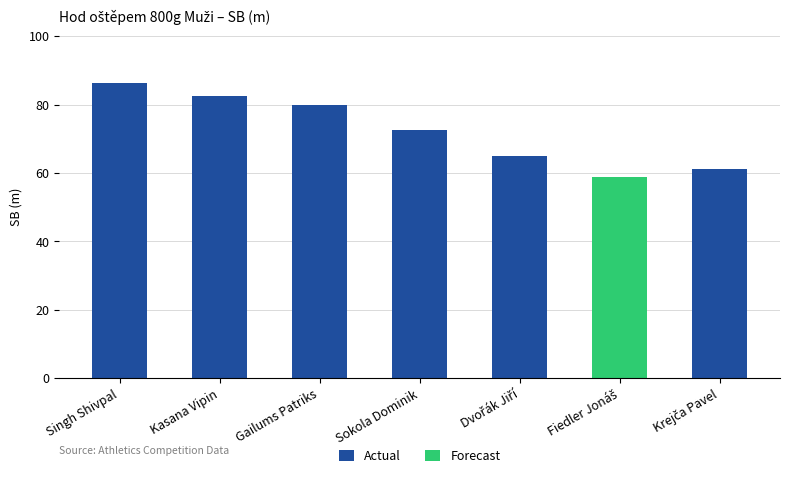

The value of Actual at Gailums Patriks is 79.9. True or false?

True